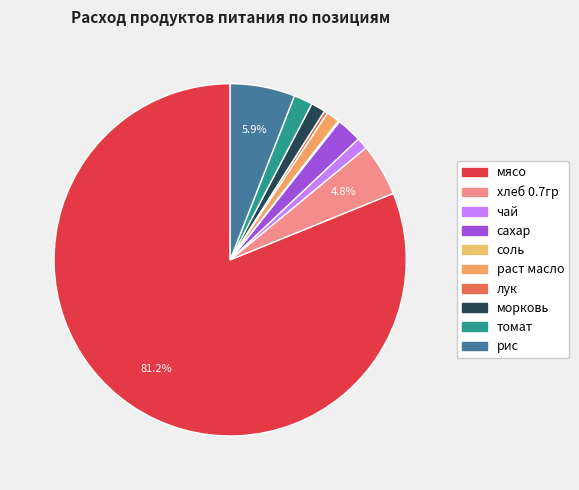

Which category accounts for the majority?

мясо